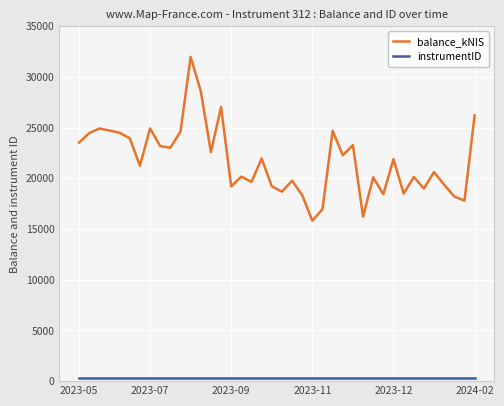

Which series has the largest range (max minus min)?

balance_kNIS